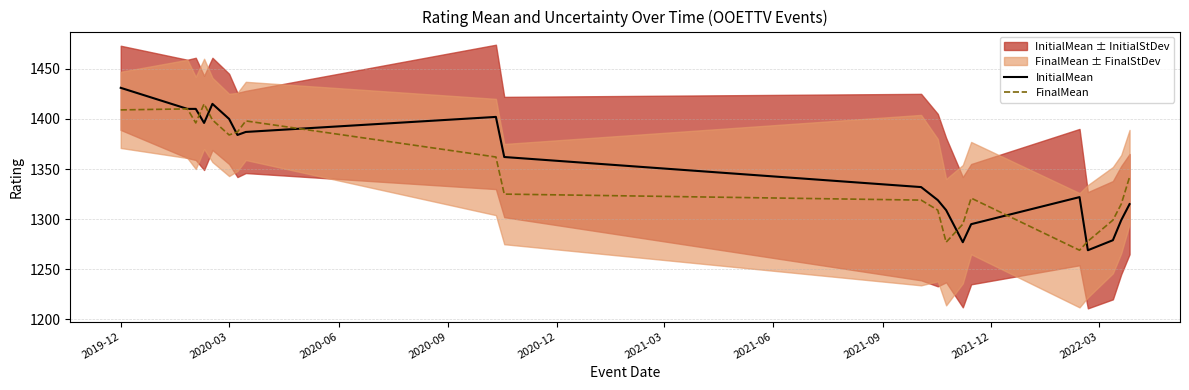

The InitialMean series shows 901 at 2019-12. True or false?

False